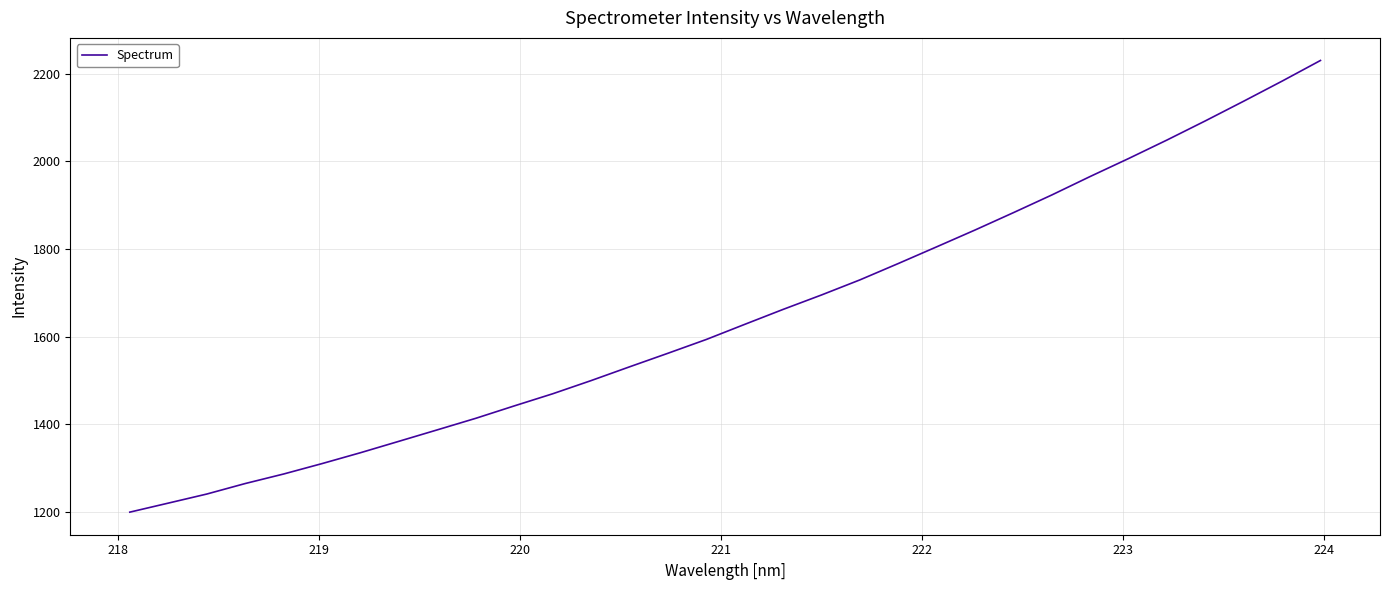

What is the sum of all values?

52712.2